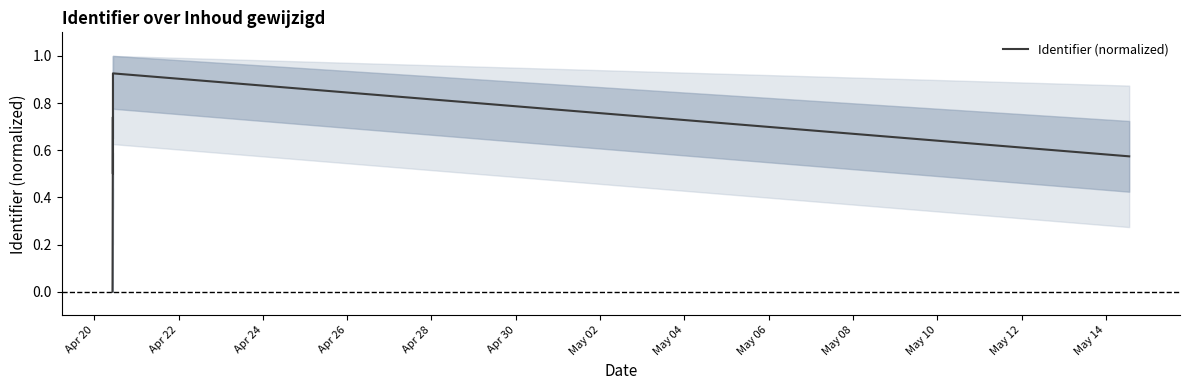

True or false: the data has more than 1 interior local peaks.

True